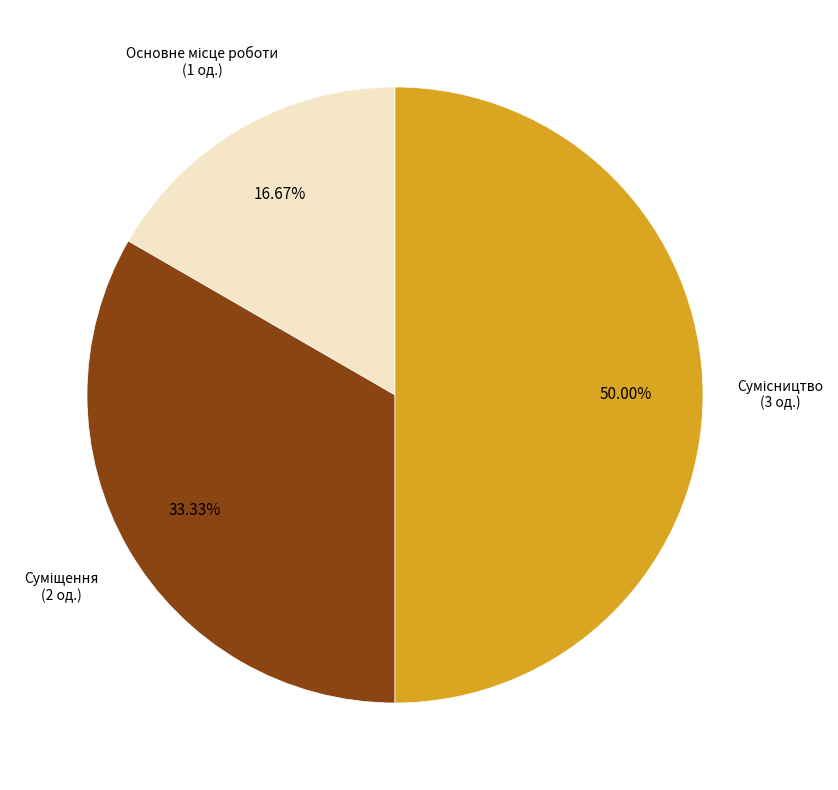

Count the number of slices in the pie.

3